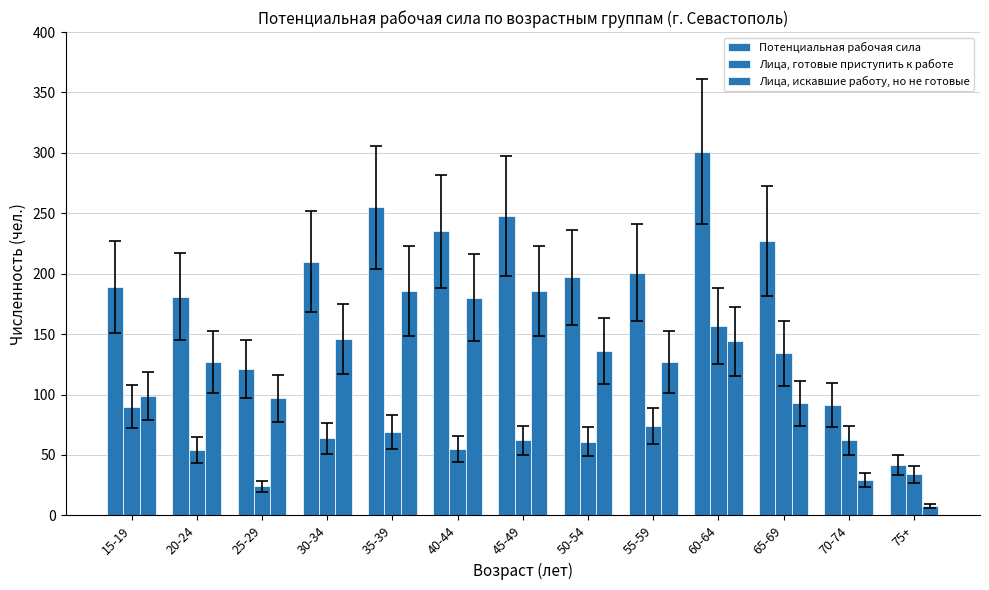

At which category is the sum across all series the highest?

60-64